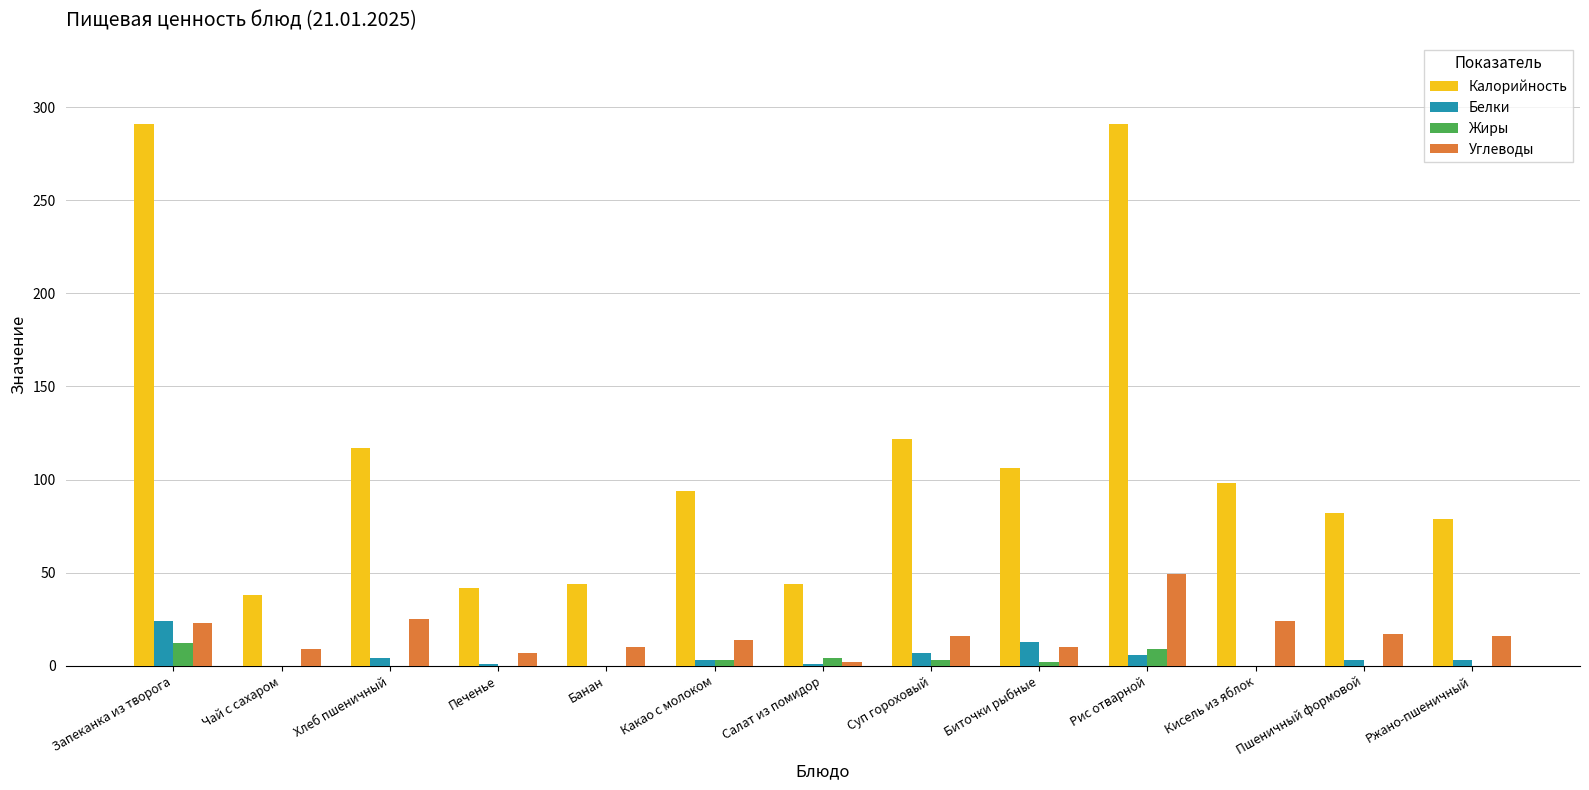

At which label does Углеводы first exceed 16?

Запеканка из творога